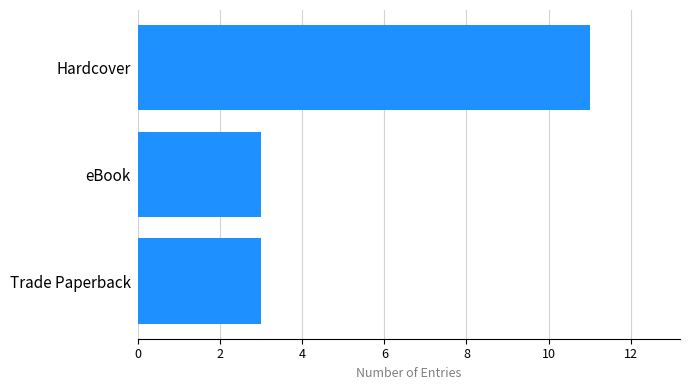

Are the bars grouped side by side (vs. stacked)?

No